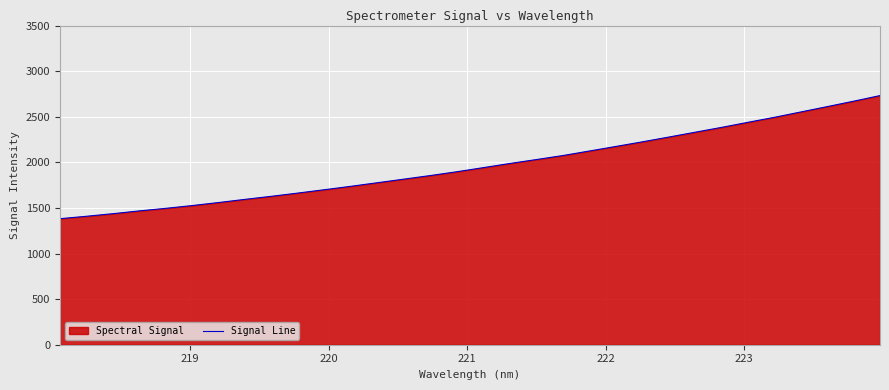

What is the minimum value shown in the chart?

1382.1